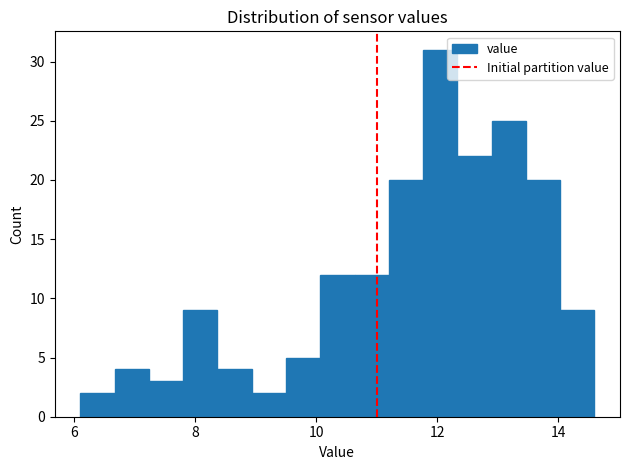

Around what value on the x-axis is the tallest bar? Give the approximate position of its centre, as read against the axis.

12.0